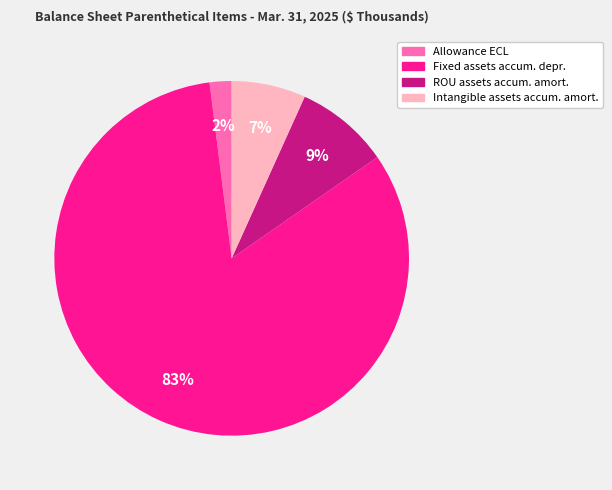

Does any single category account for the majority?

Yes